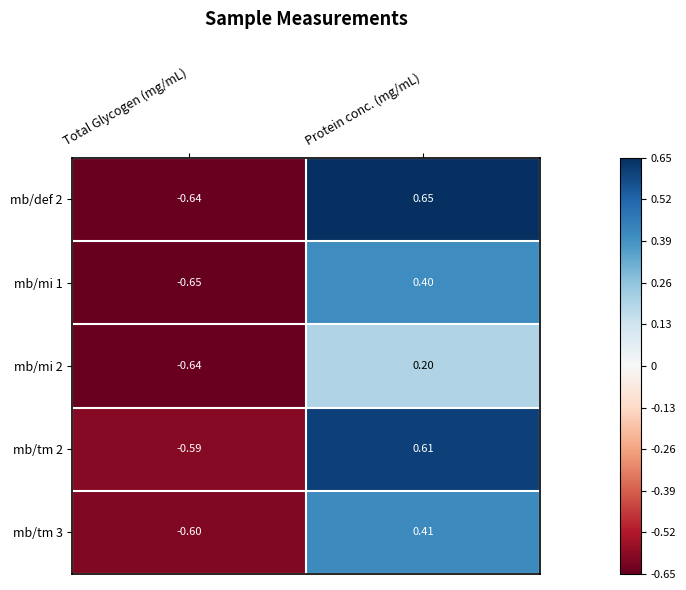

Rank the categories by mb/def 2 value from highest to lowest.

Protein conc. (mg/mL), Total Glycogen (mg/mL)